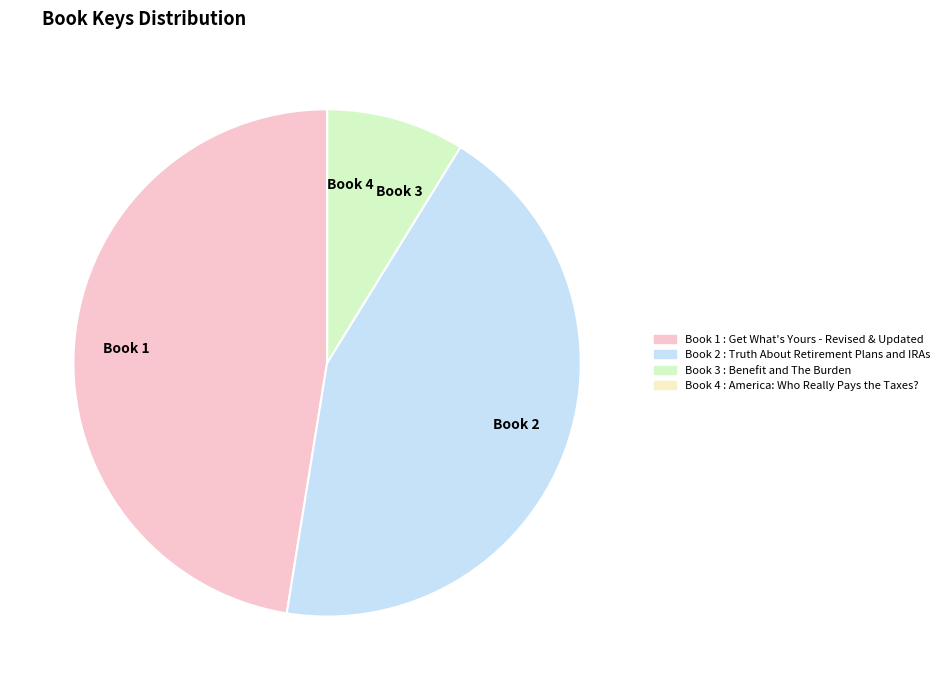

Which has a higher value, Book 3 or Book 2?

Book 2